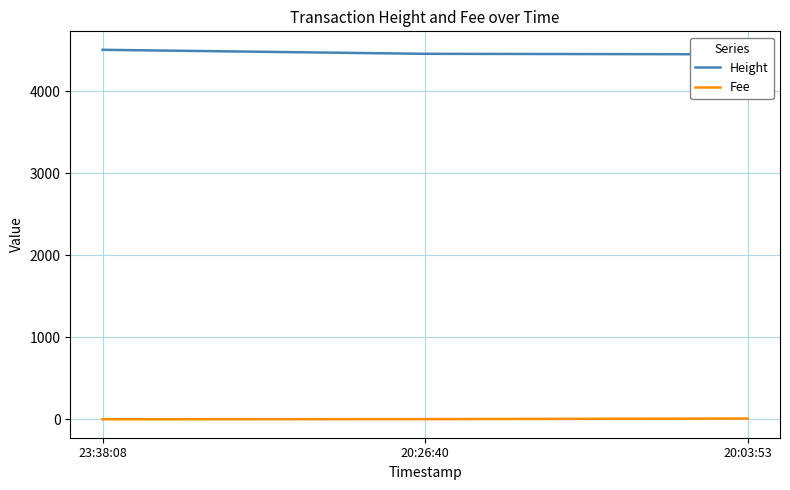

What is the label of the 2nd point from the right?

20:26:40